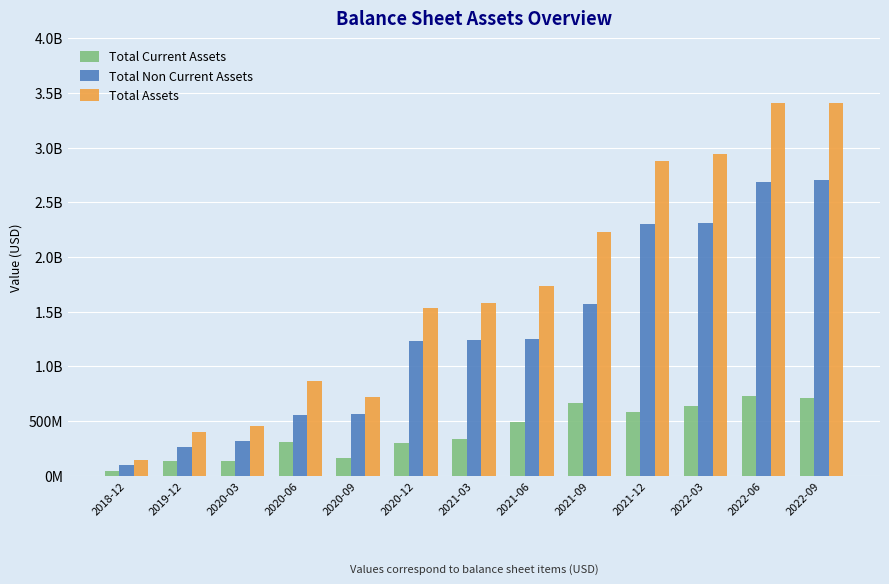

Is the value of Total Current Assets at 2022-09 greater than the value of Total Assets at 2019-12?

Yes